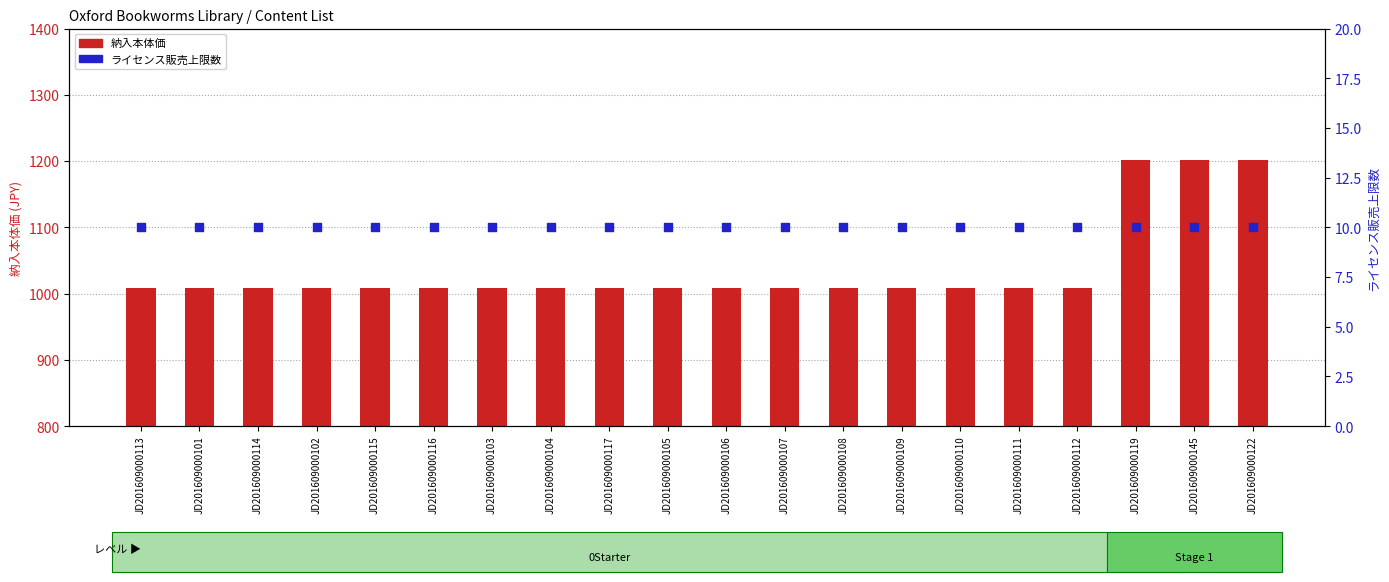

What are all the series names shown in the legend?

納入本体価, ライセンス販売上限数